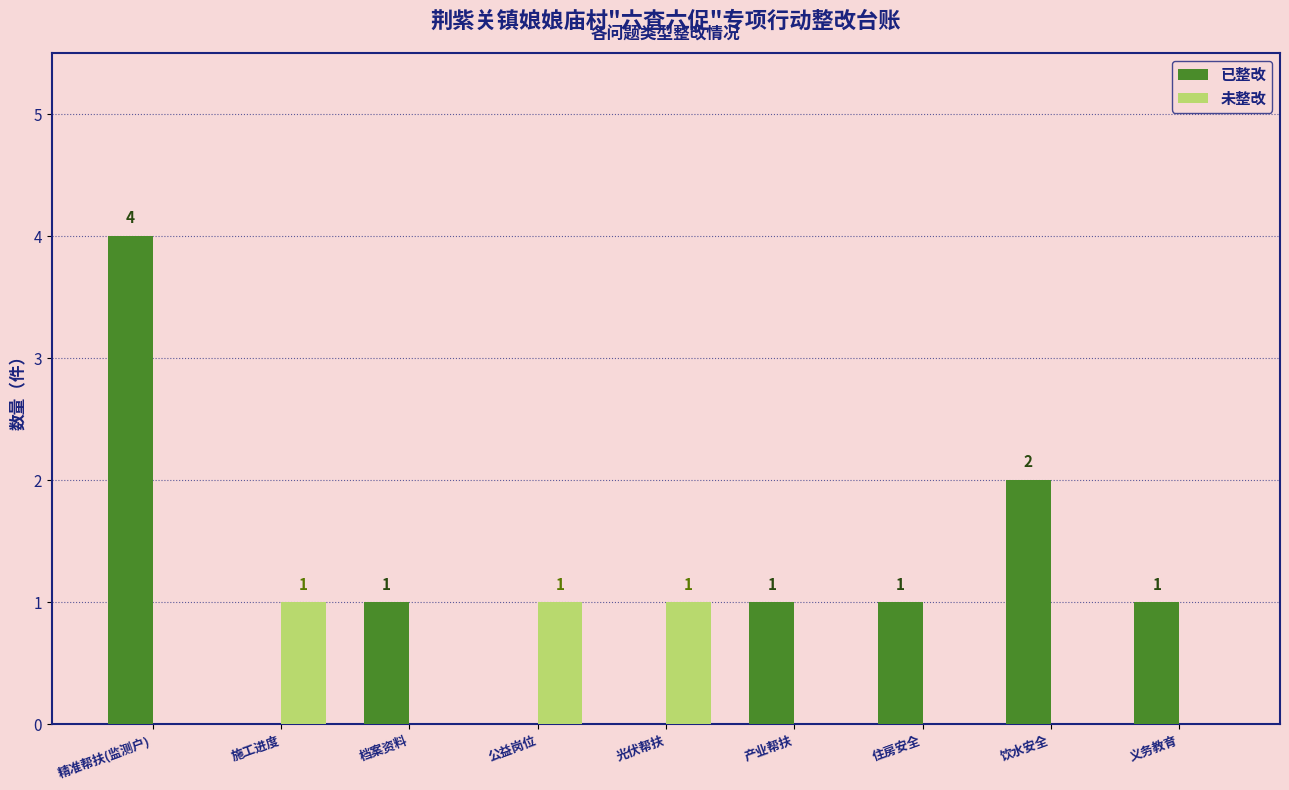

Reading right to left, transcribe all the data shown in this chart.

已整改: 1	2	1	1	0	0	1	0	4
未整改: 0	0	0	0	1	1	0	1	0